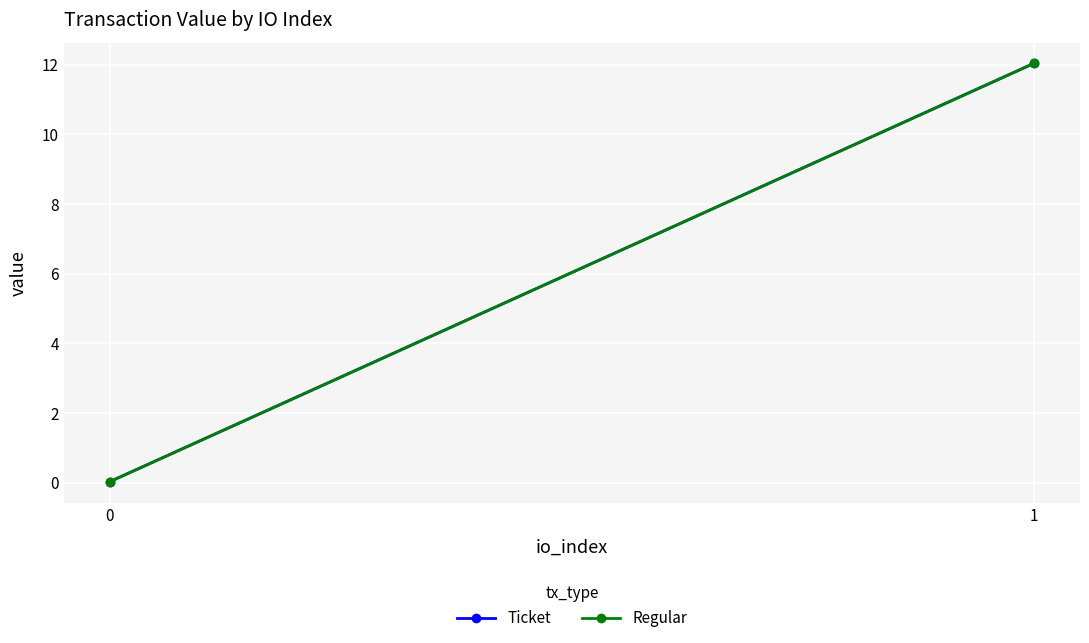

Is it true that Regular equals 12.0 at 1?

True